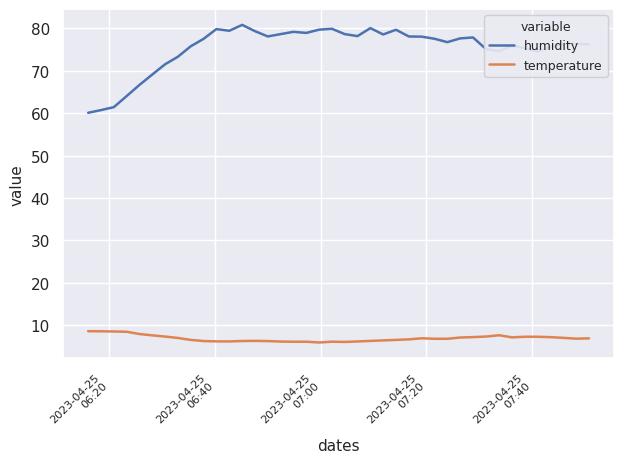

List the series in order of their overall mean, lowest first.

temperature, humidity